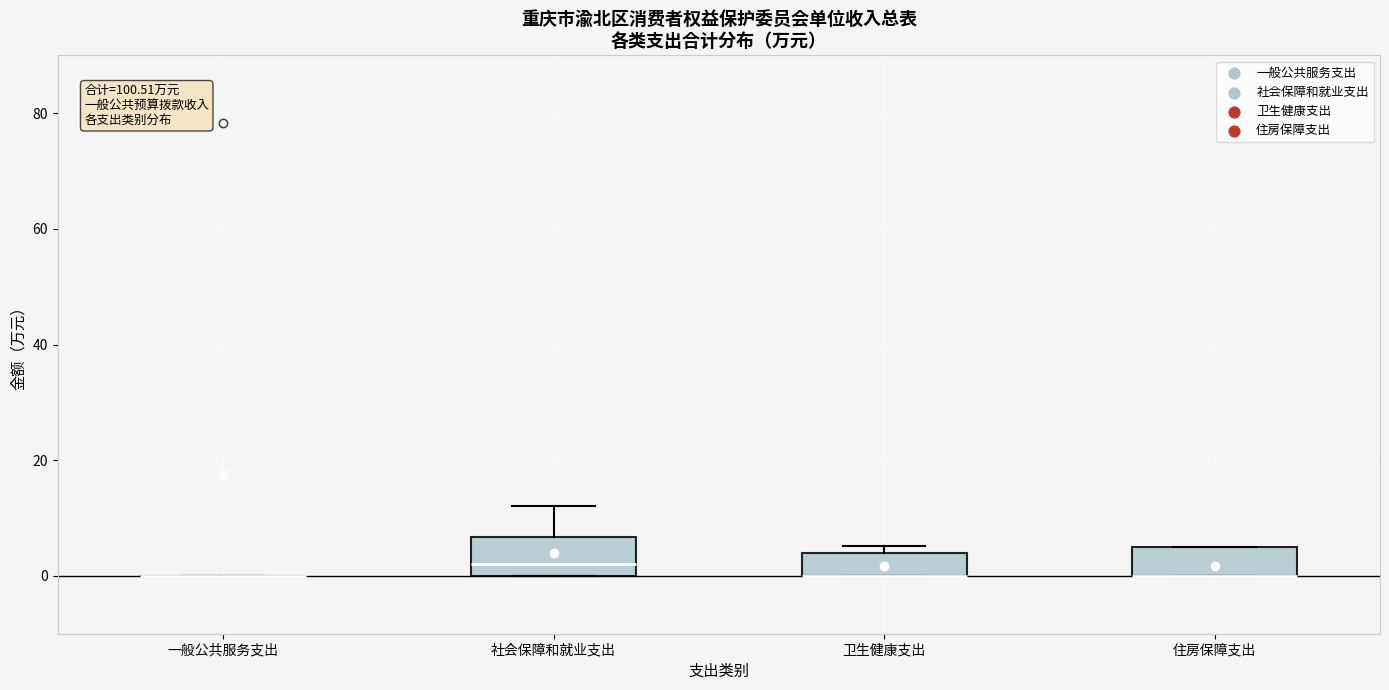

Reading left to right, transcribe this box plot: for each box, give where its median line is, the range the box spans, and where its two whiskers end, as read against the y-axis. The values are not printed on the chart, so give them approximately, as read against the axis.

一般公共服务支出: box collapsed to a line at 0, whiskers 0 to 0
社会保障和就业支出: median 2, box 0 to 6, whiskers 0 to 12
卫生健康支出: median 0 (drawn on the box's lower edge), box 0 to 4, whiskers 0 to 6
住房保障支出: median 0 (drawn on the box's lower edge), box 0 to 6, whiskers 0 to 6